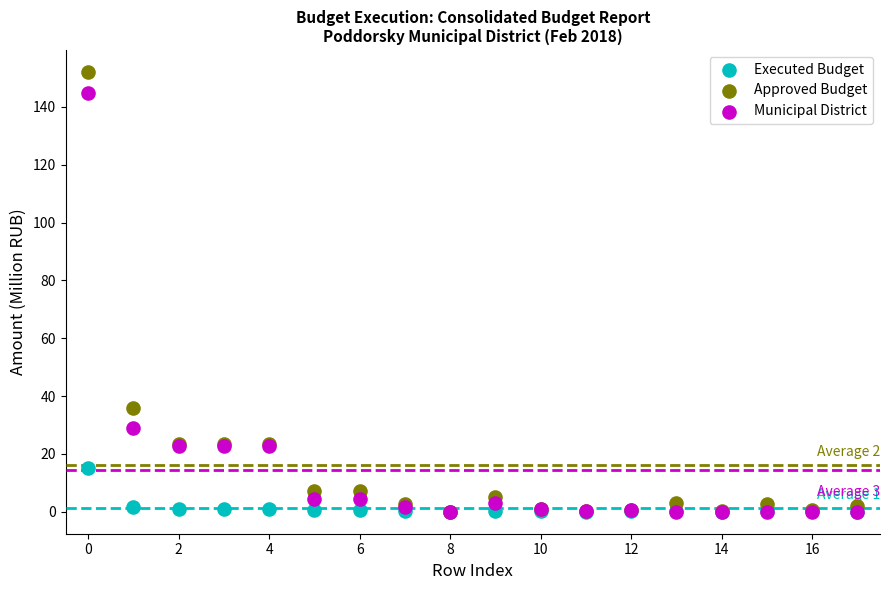

In the Municipal District series, what Y value is closest to 72?

29.1